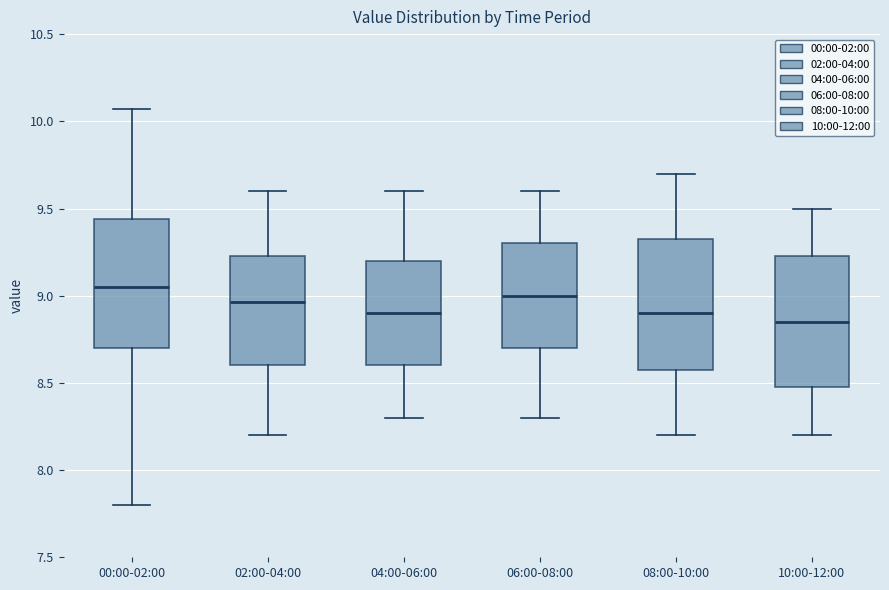

Which box has the lowest median line?

10:00-12:00